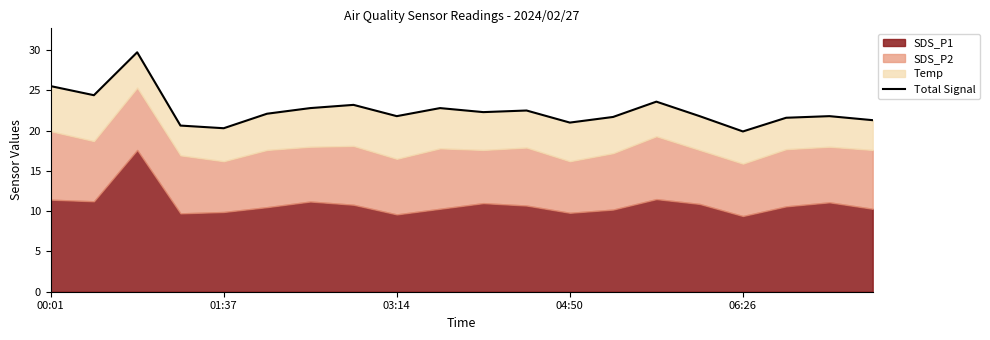

True or false: the data shows 15.2 at 03:14.

False